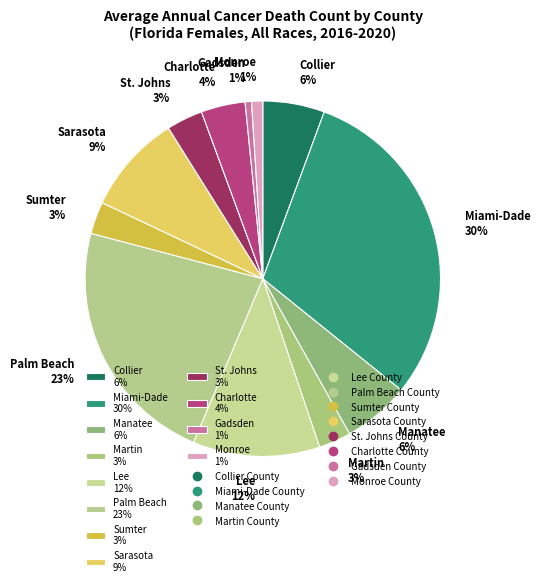

What percentage is the Palm Beach 23% slice, to the nearest percent?

23%